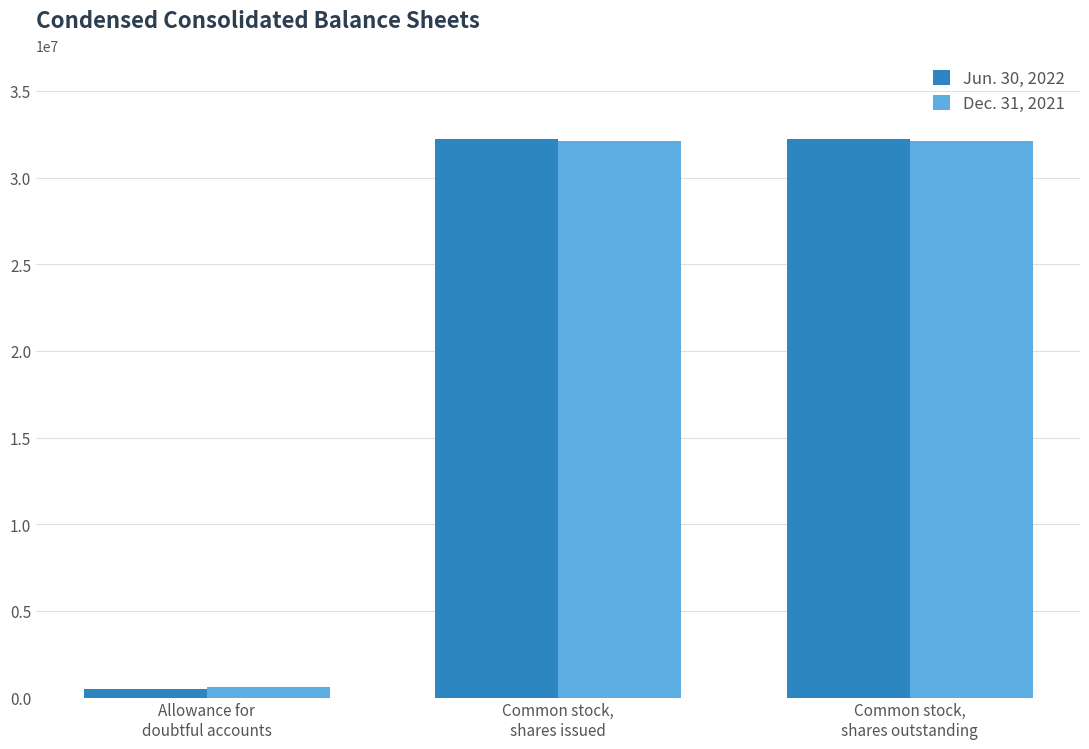

What is the difference between the second highest and minimum values in the Dec. 31, 2021 series?

31534006